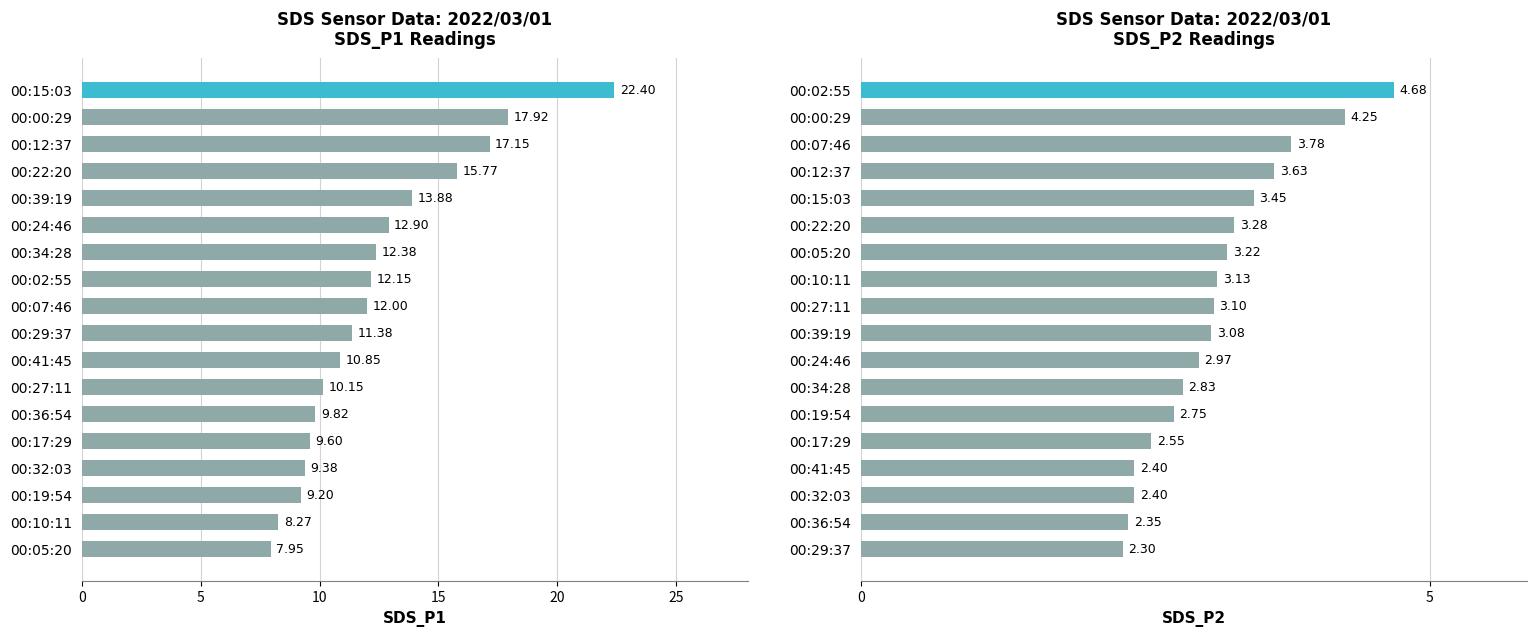

Reading left to right, extract all data points from this chart.

SDS_P1: 8.0	8.3	9.2	9.4	9.6	9.8	10.2	10.8	11.4	12.0	12.2	12.4	12.9	13.9	15.8	17.1	17.9	22.4
SDS_P2: 2.3	2.4	2.4	2.4	2.5	2.8	2.8	3.0	3.1	3.1	3.1	3.2	3.3	3.5	3.6	3.8	4.2	4.7